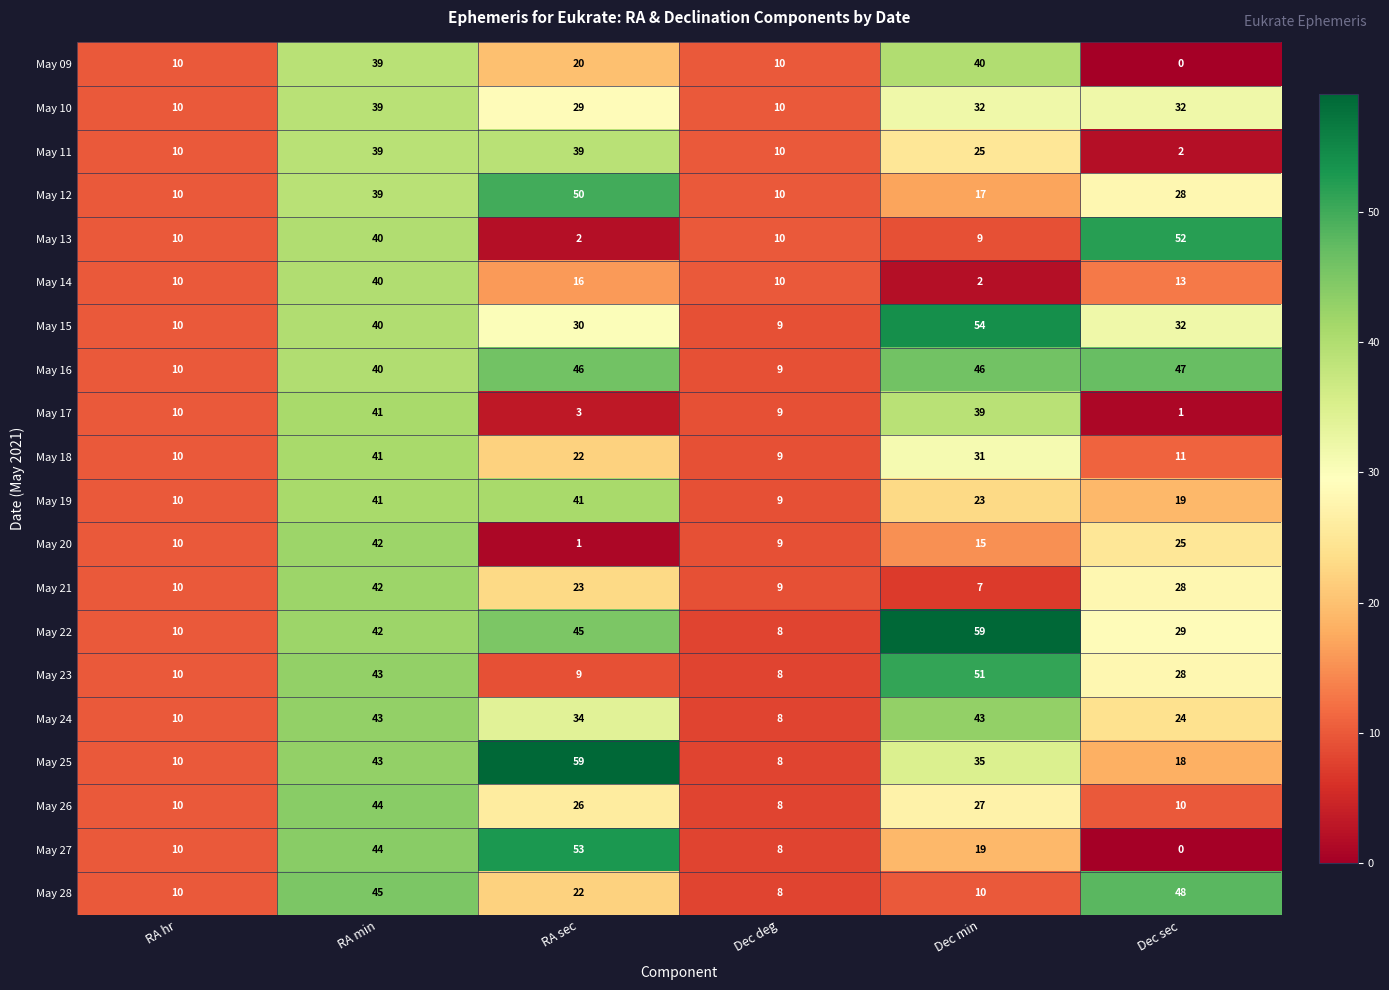

At which label does May 22 reach its minimum?

Dec deg